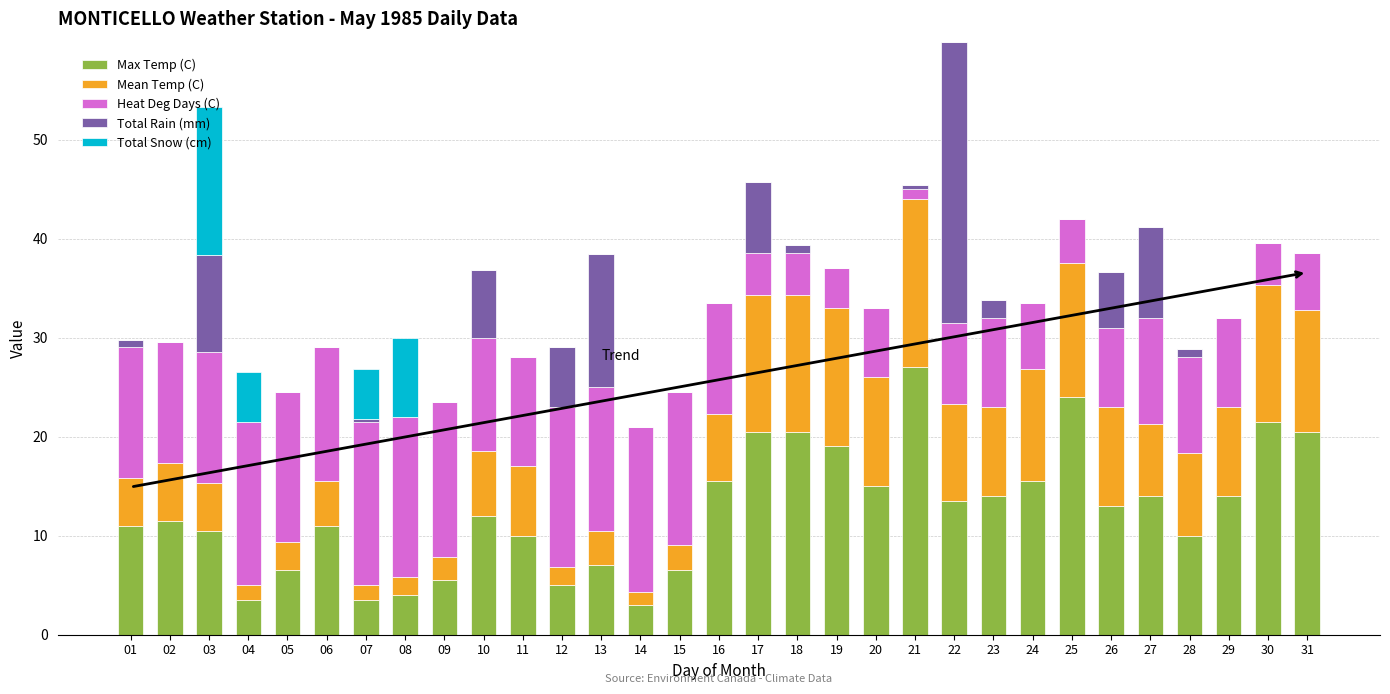

Which category has the highest value in the Max Temp (C) series?

21